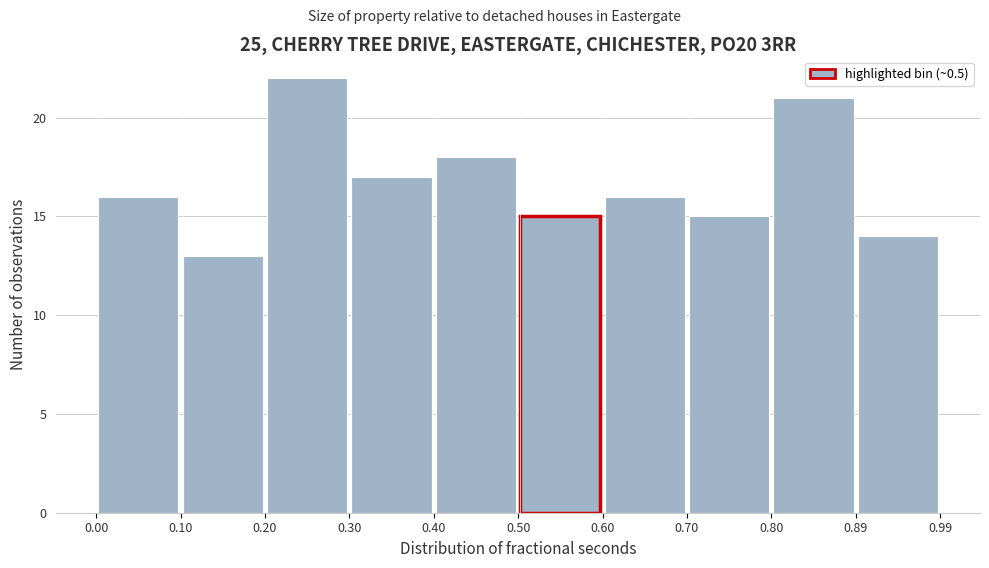

Reading left to right, list every bar in this chart as the range it spans on the x-axis followed by its height. The values are not printed on the chart, so give them approximately, as read against the axis.

0.00 to 0.10: 16
0.10 to 0.20: 13
0.20 to 0.30: 22
0.30 to 0.40: 17
0.40 to 0.50: 18
0.50 to 0.60: 15
0.60 to 0.70: 16
0.70 to 0.80: 15
0.80 to 0.89: 21
0.89 to 0.99: 14